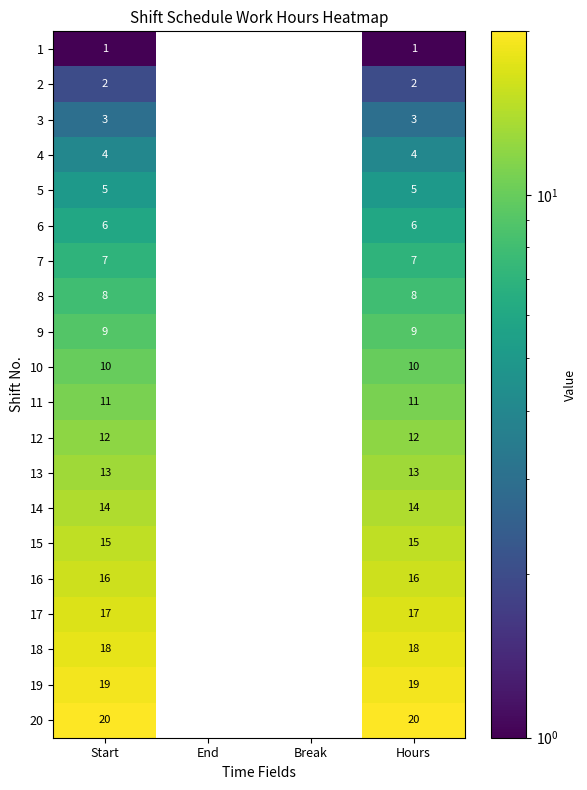

At how many categories does at least one series exceed 19?

2